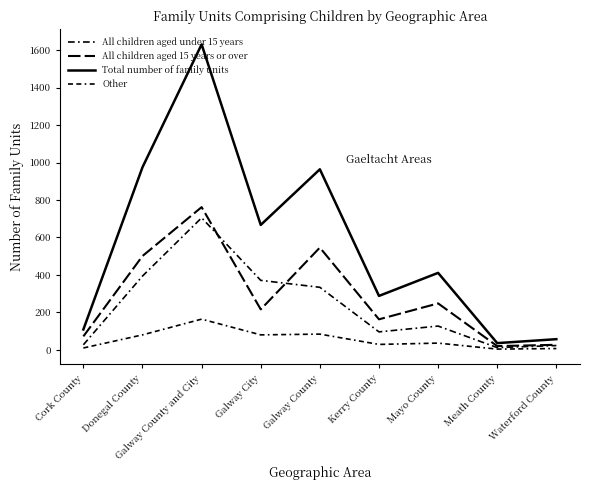

What is the label of the 5th point from the left?

Galway County